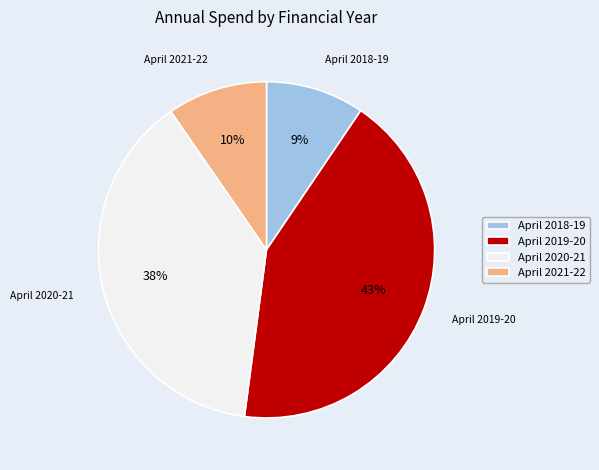

Does April 2018-19 account for over 50% of the chart?

No